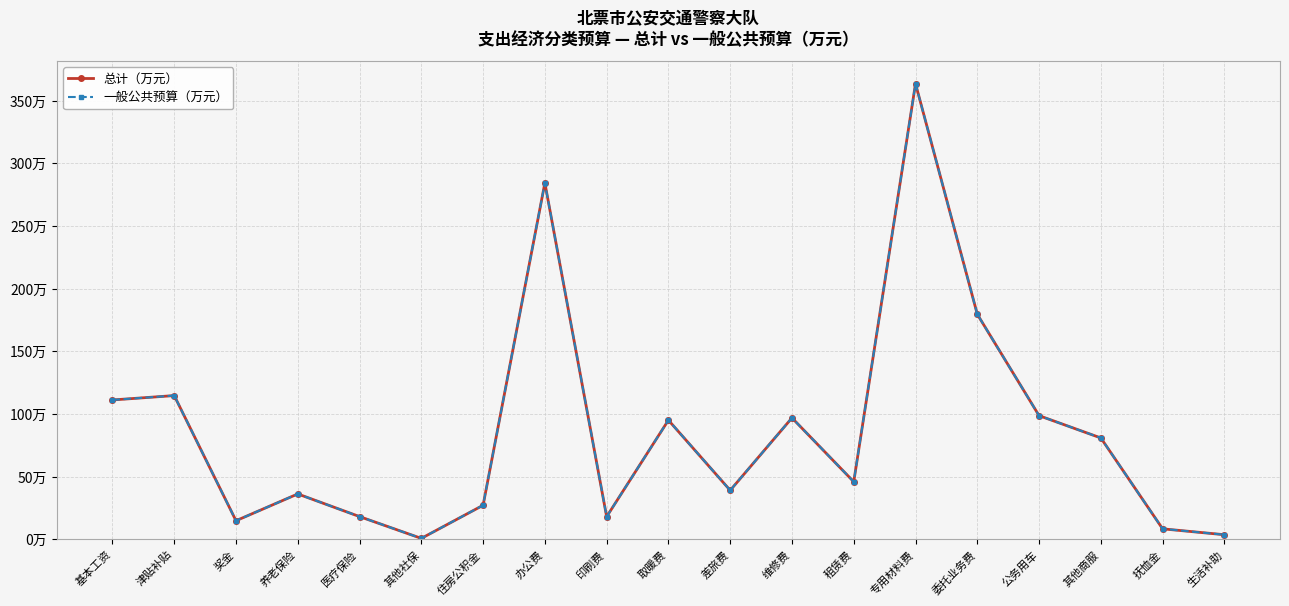

How many interior local valleys does the 总计（万元） series have?

5